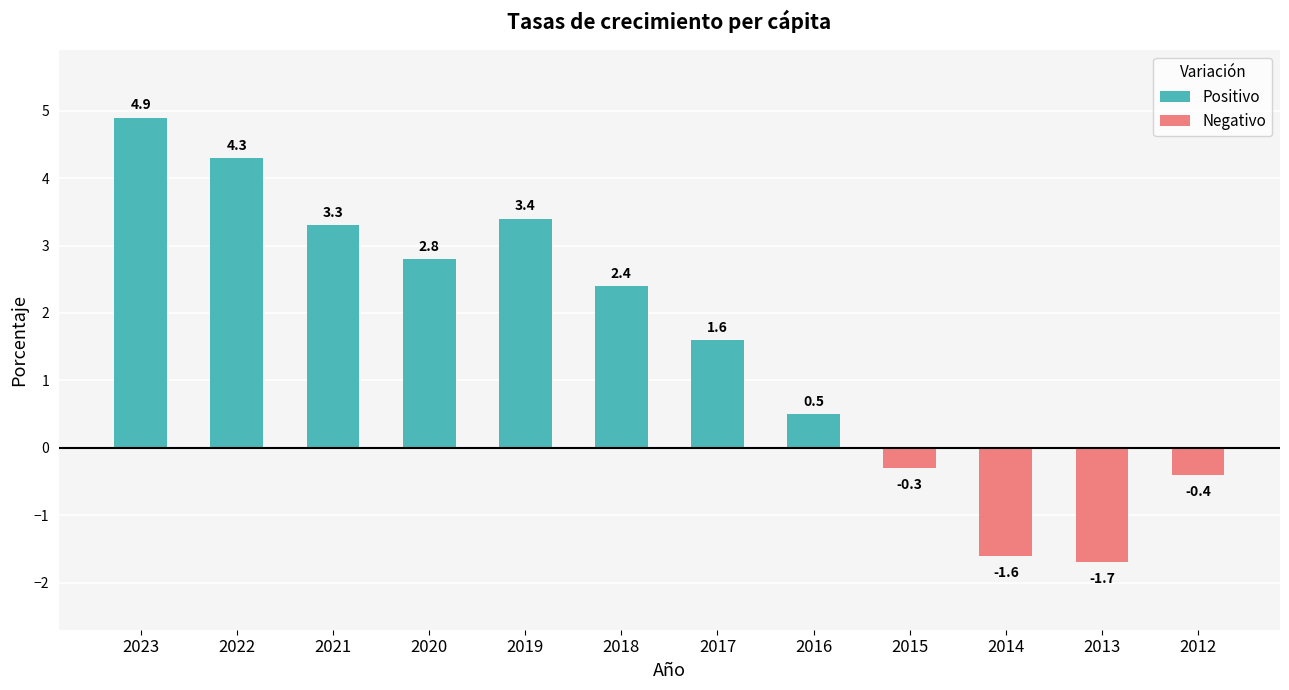

How many data points are less than 2?

6